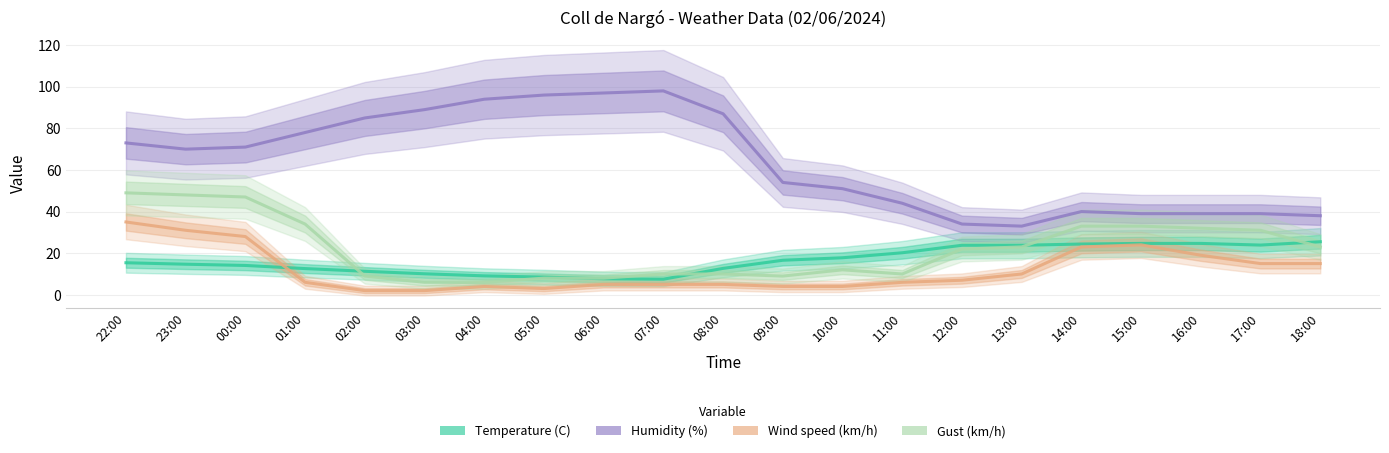

What position from the left is 02:00?

5